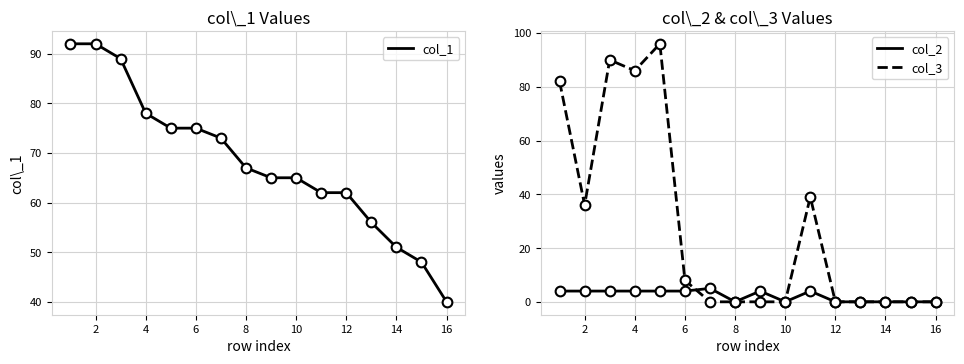

Is this an area chart (filled region under the line)?

No